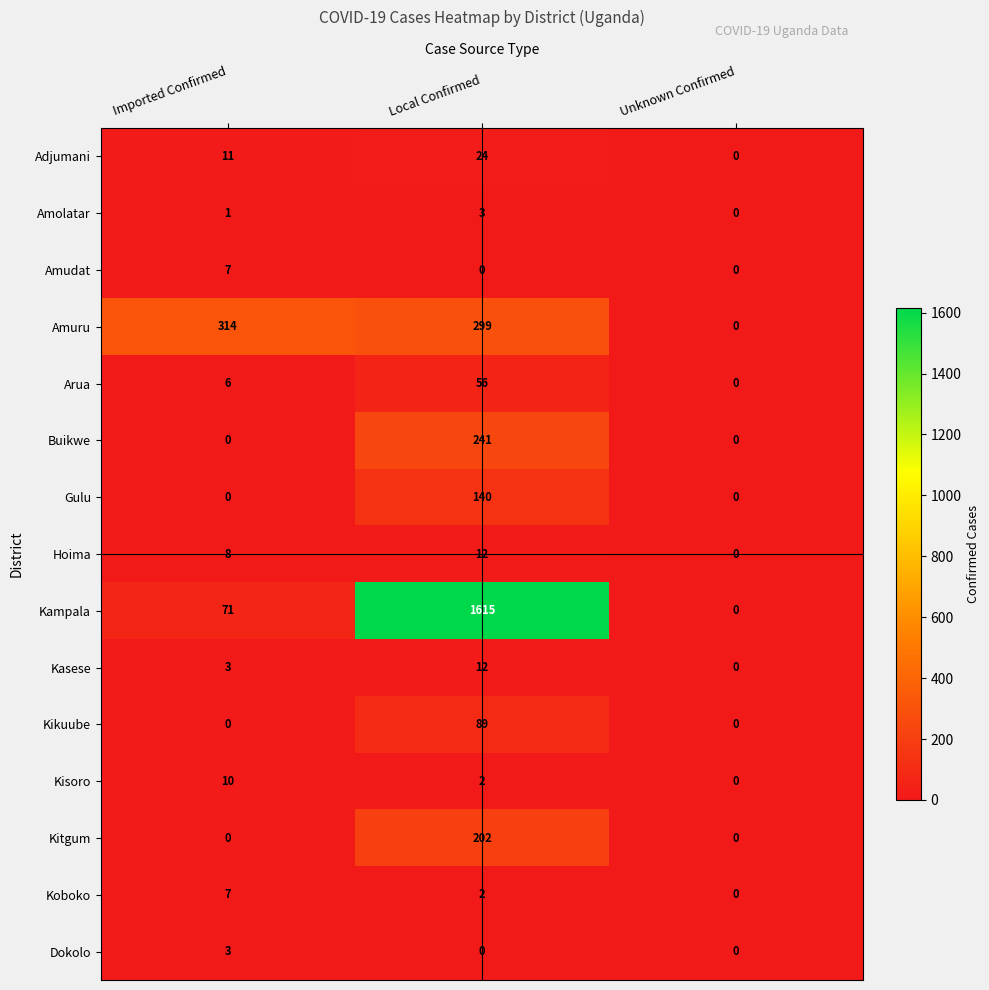

List the labels in order of Kampala value, largest first.

Local Confirmed, Imported Confirmed, Unknown Confirmed